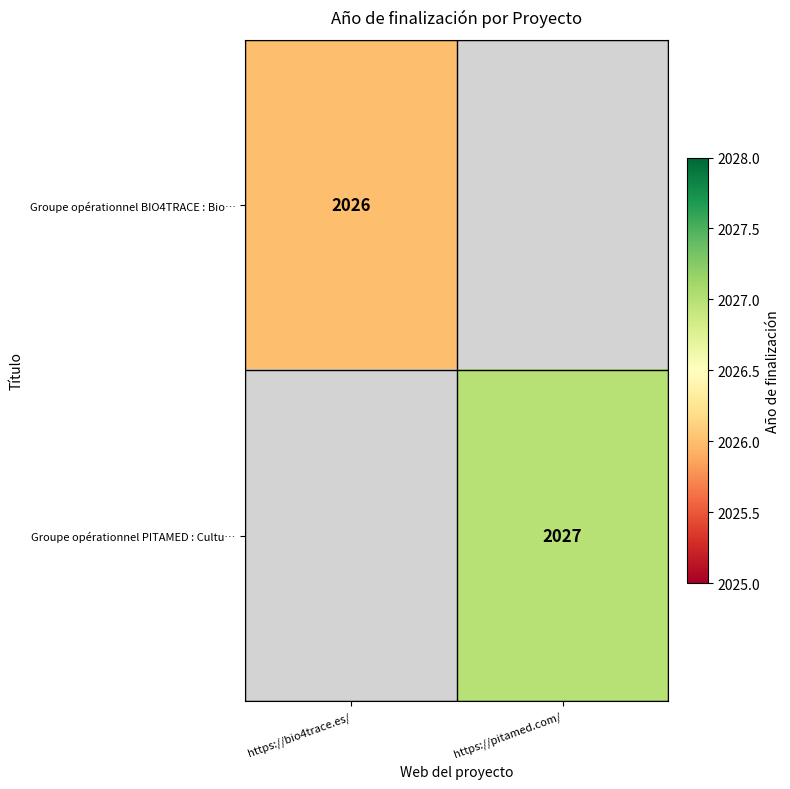

The value of Groupe opérationnel PITAMED : Cultu… at https://pitamed.com/ is 3463.8. True or false?

False